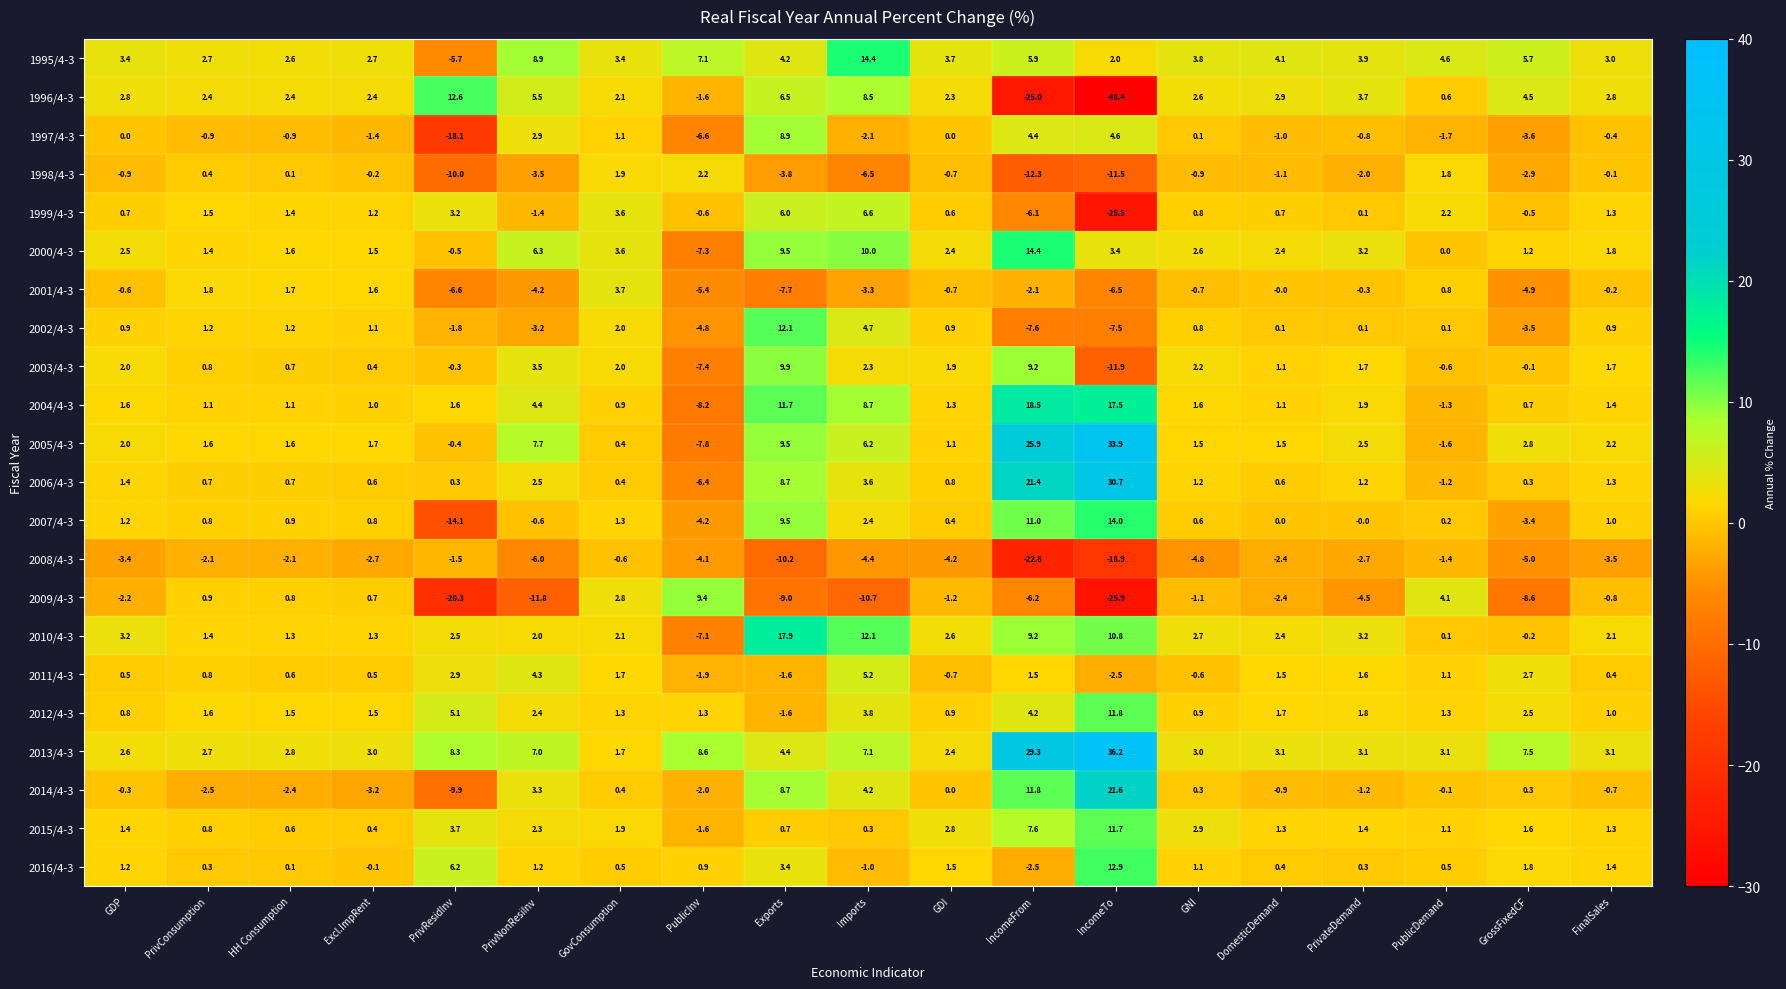

Is the value of 2004/4-3 at FinalSales greater than the value of 2015/4-3 at IncomeTo?

No